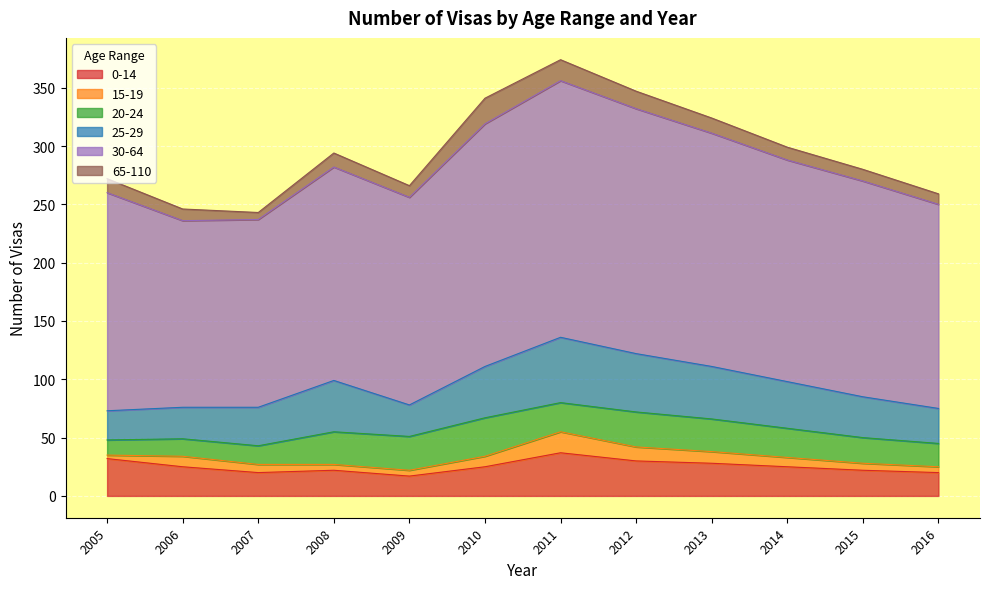

Rank the categories by 25-29 value from lowest to highest.

2005, 2006, 2009, 2016, 2007, 2015, 2014, 2008, 2010, 2013, 2012, 2011